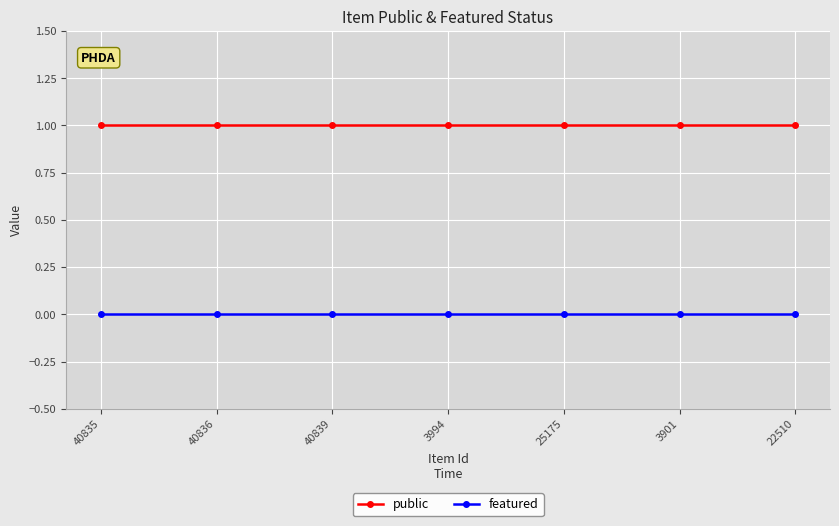

What is the difference between the highest and lowest values at 25175?

1